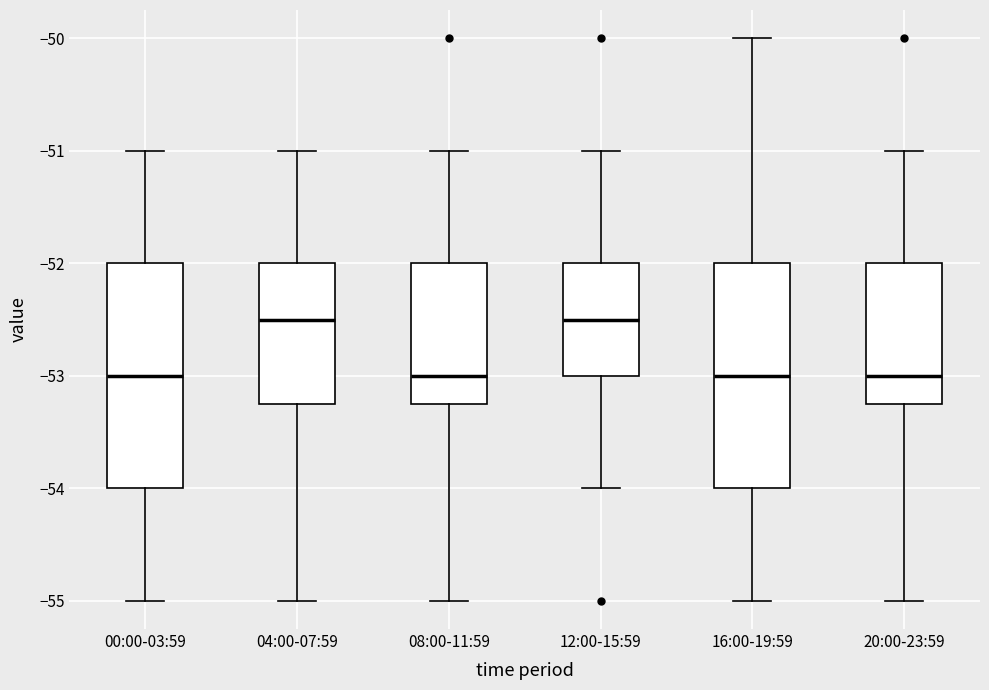

Where is the upper edge of the box for 12:00-15:59 on the y-axis? The values are not printed on the chart, so give them approximately, as read against the axis.

-52.0